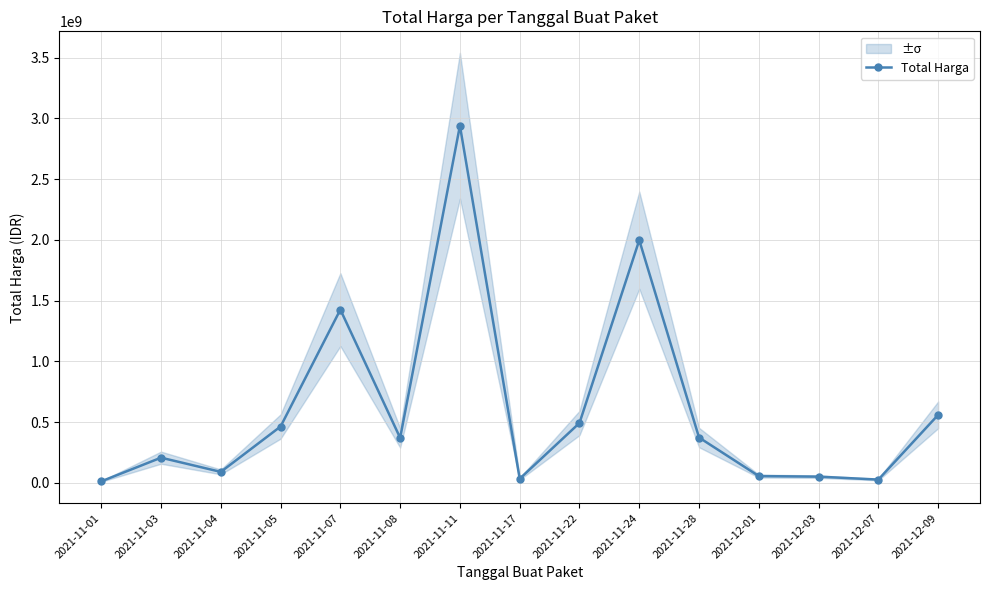

What is the greatest value displayed?

2938963240